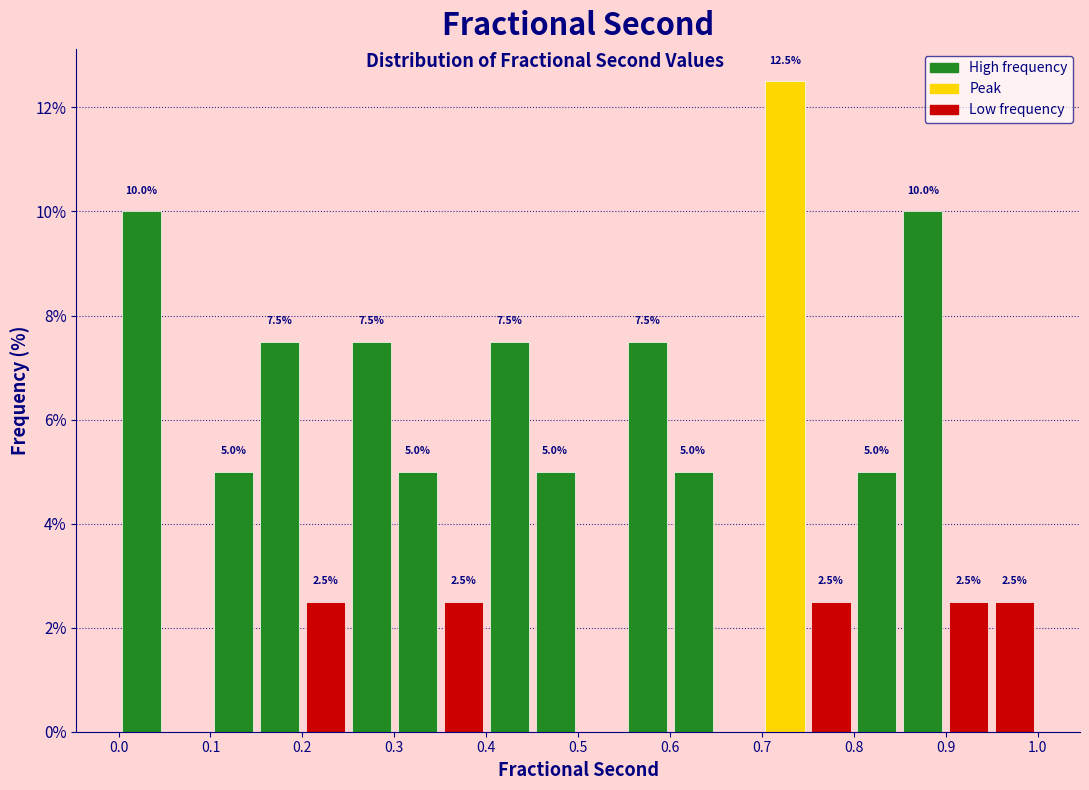

Over which range of the x-axis is the bar tallest?

0.70 to 0.75